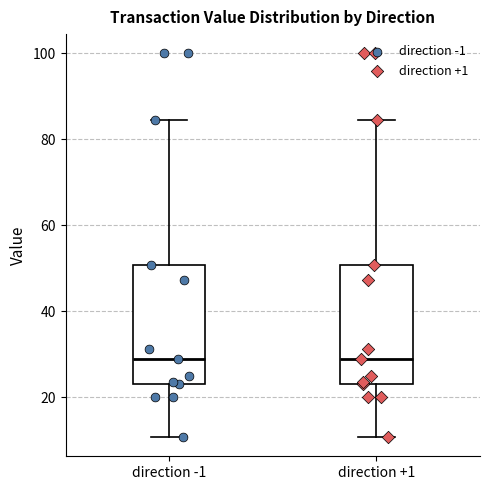

Where does the upper whisker of the box for direction -1 end on the y-axis? The values are not printed on the chart, so give them approximately, as read against the axis.

84